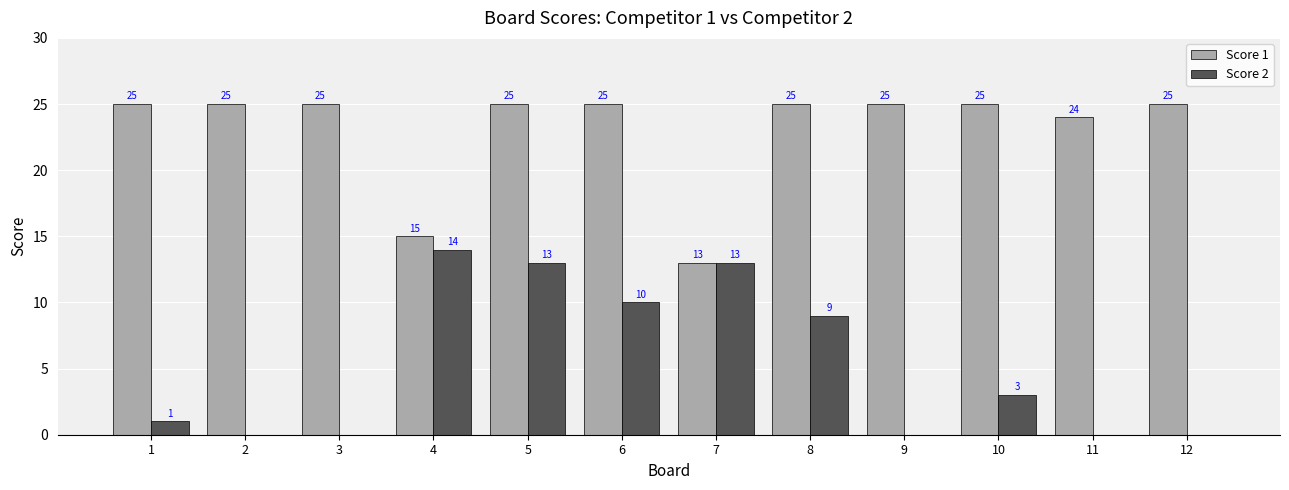

What is the maximum value shown in the chart?

25